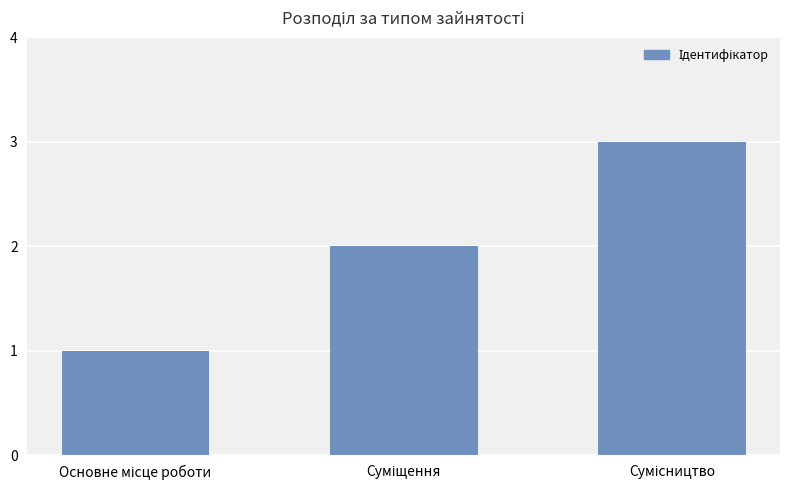

What is the sum of all values?

6